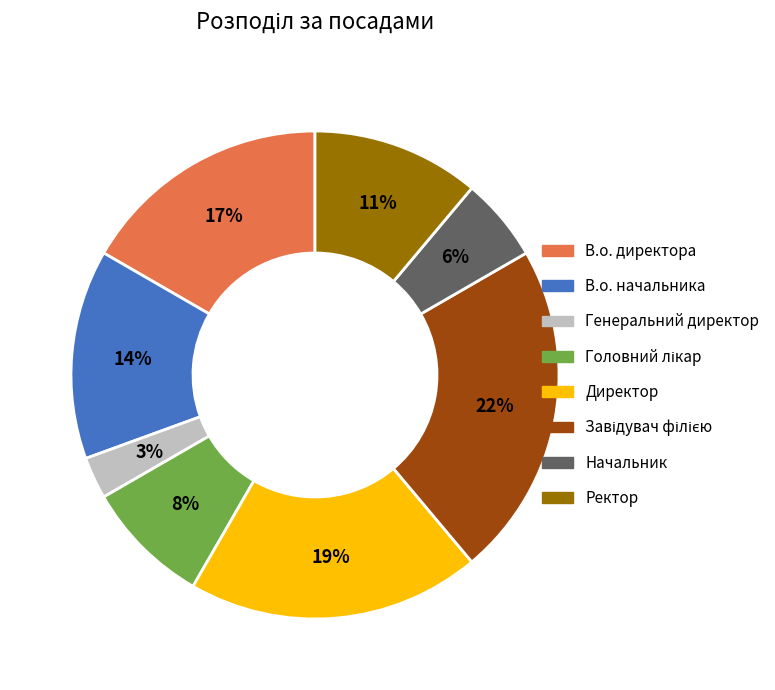

To the nearest percent, what is the difference between the largest and smallest slice percentages?

19%